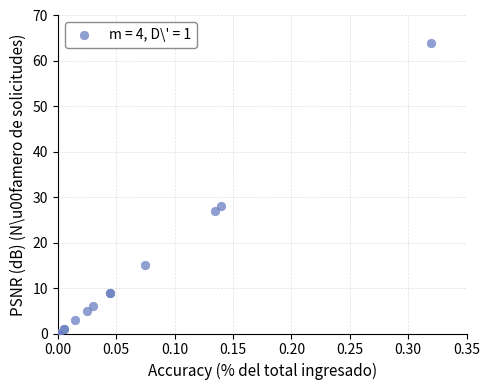

What Y value in the scatter plot is closest to 32?

28